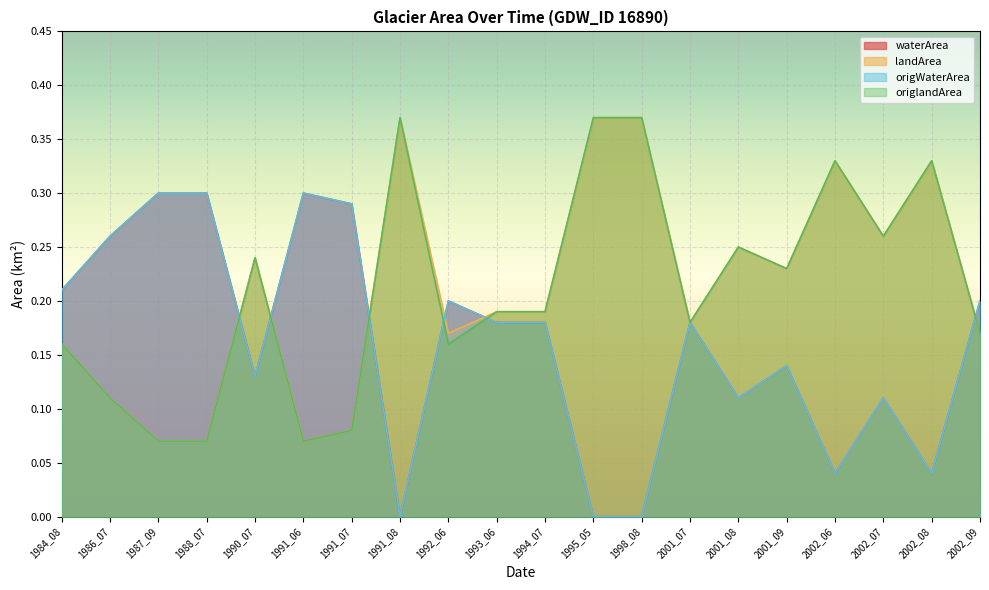

What is the value of the landArea point at the 16th from the left?

0.2